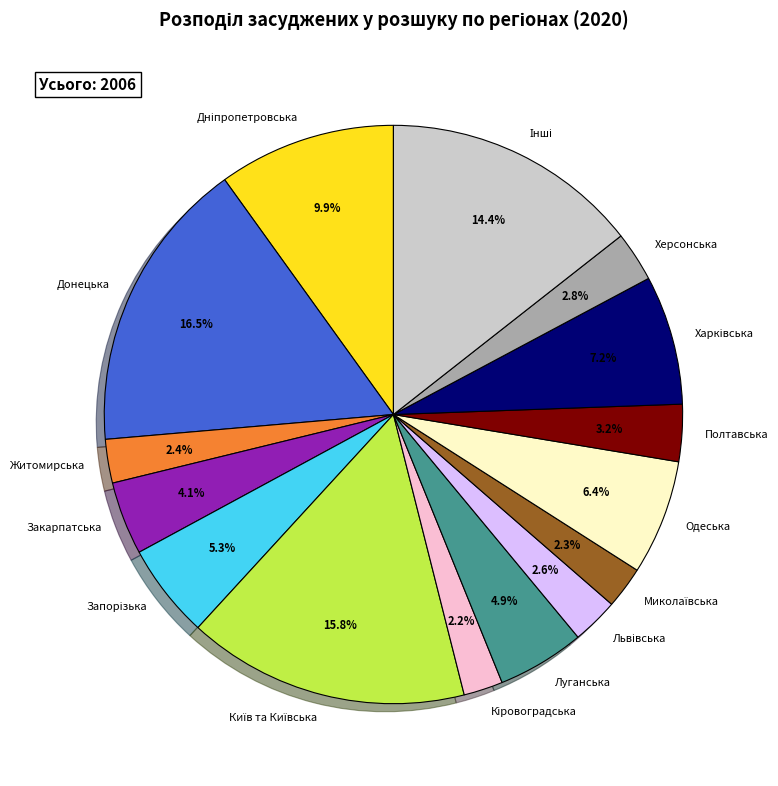

Is there any slice that represents more than half of the pie?

No